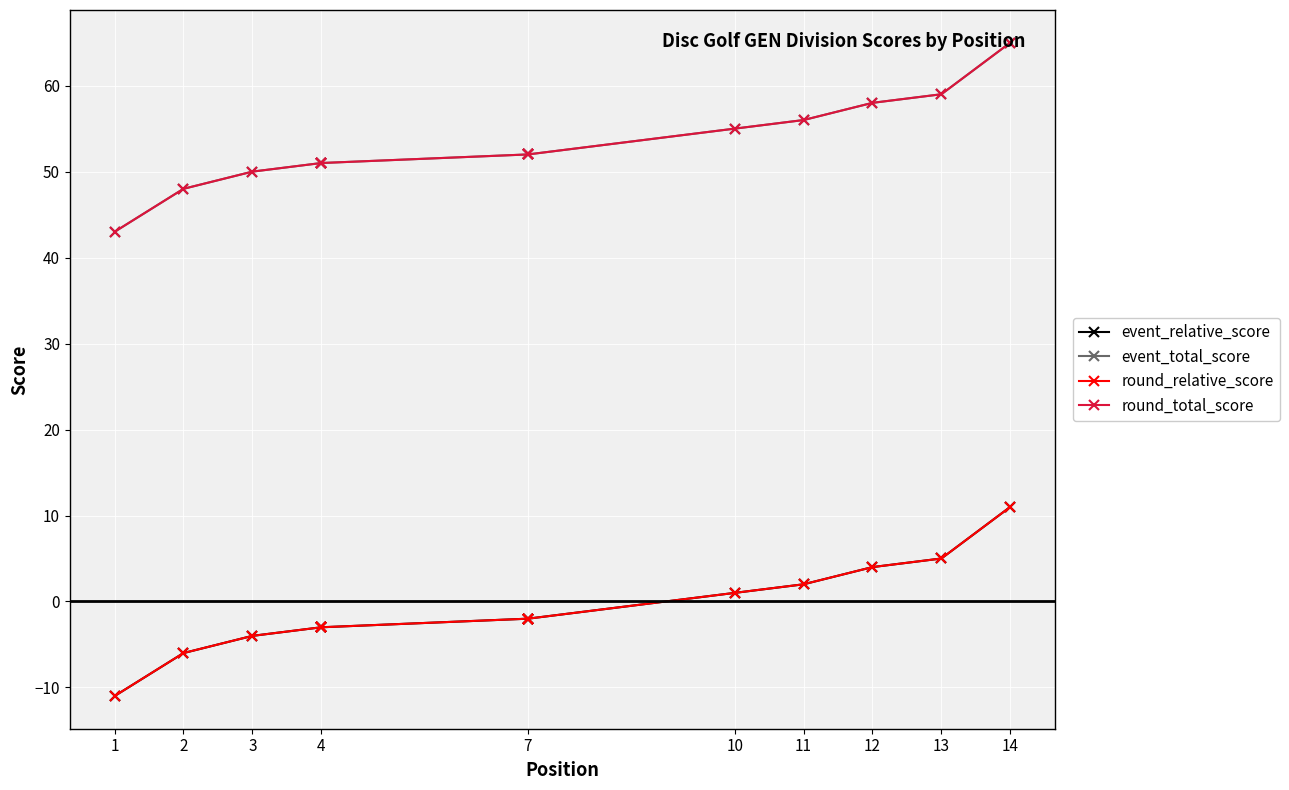

List the series in order of their peak value, highest first.

event_total_score, round_total_score, event_relative_score, round_relative_score